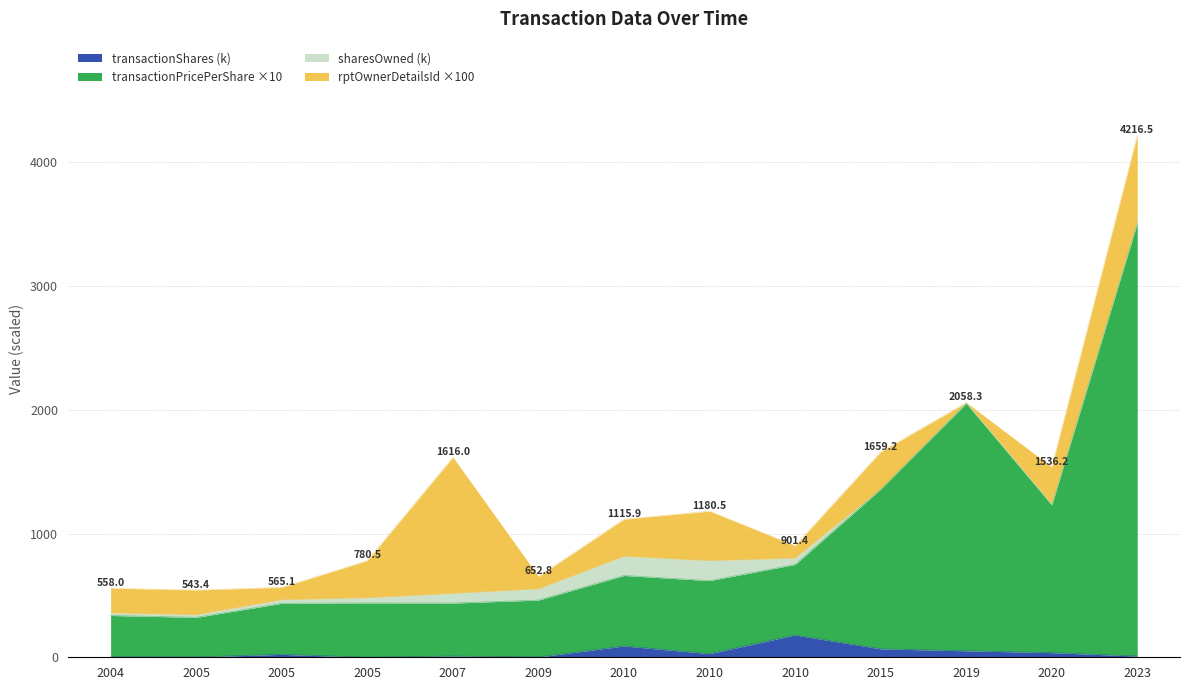

Does the chart have visible grid lines?

Yes